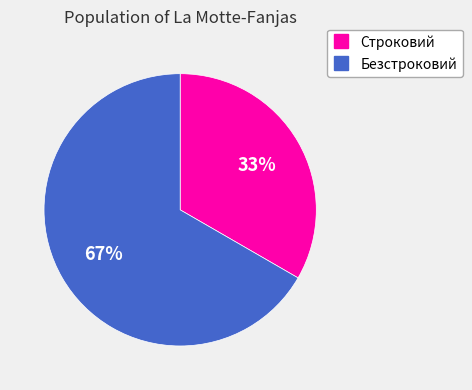

What is the smallest slice in the pie chart?

Строковий